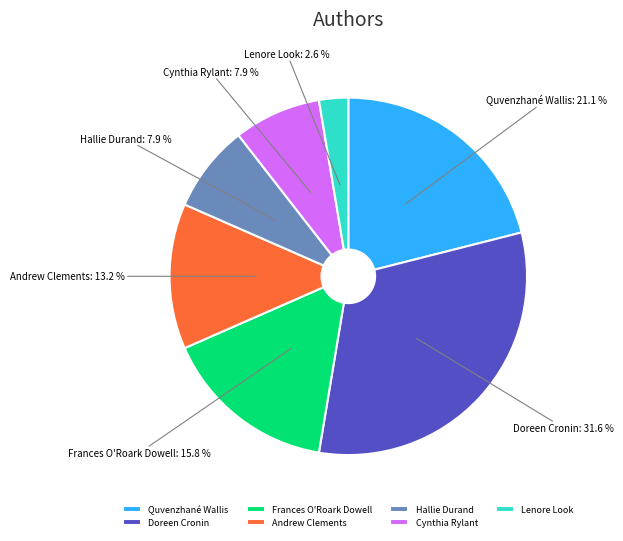

To the nearest percent, what is the difference between the largest and smallest slice percentages?

29%